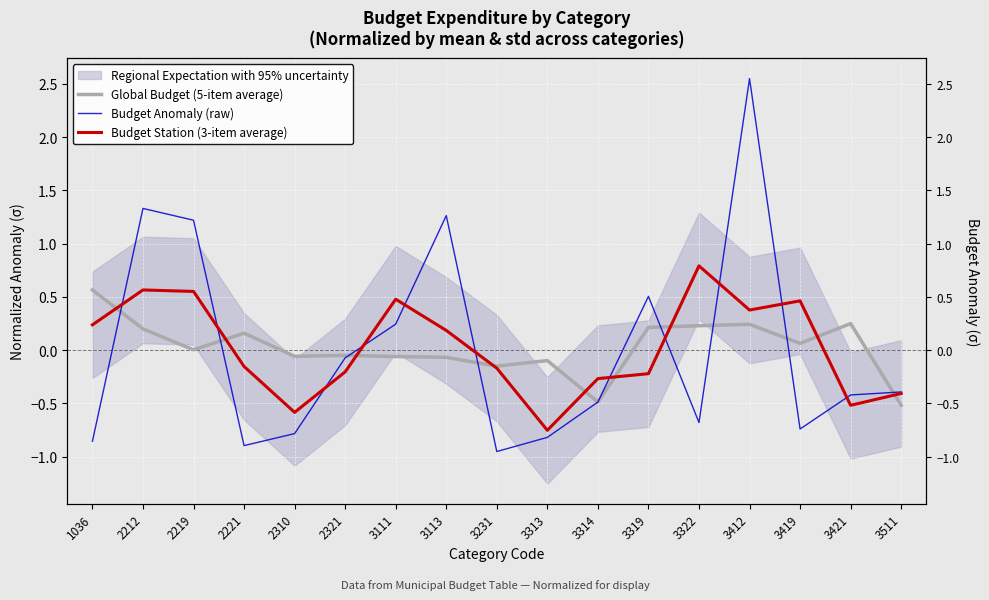

Is it true that Global Budget (5-item average) equals -0.5 at 3511?

True